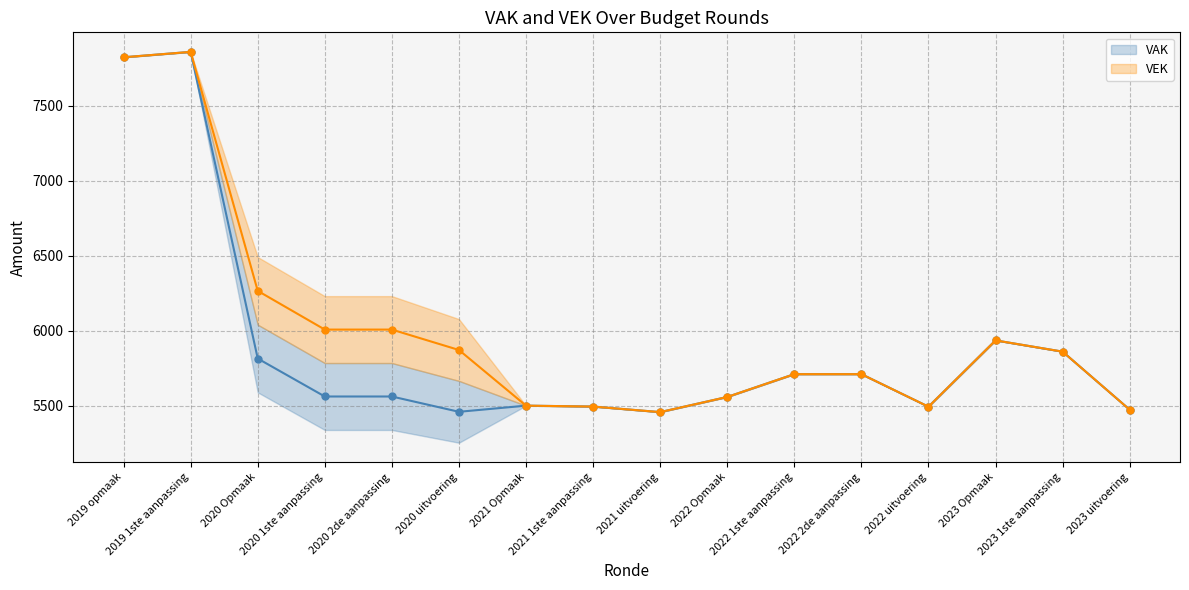

Rank the series by their average value, from highest to lowest.

VEK, VAK